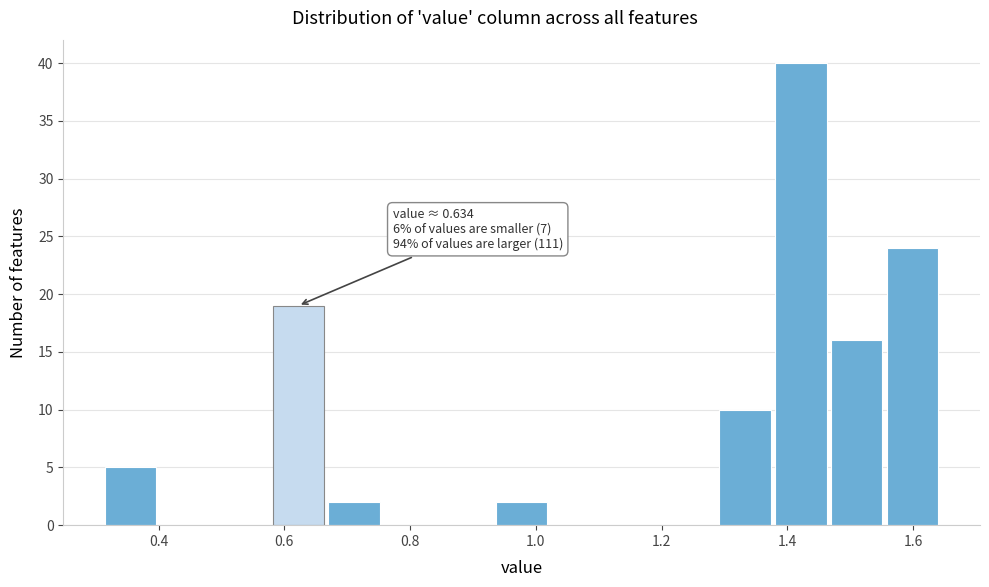

Which range on the x-axis has the tallest bar?

1.38 to 1.46